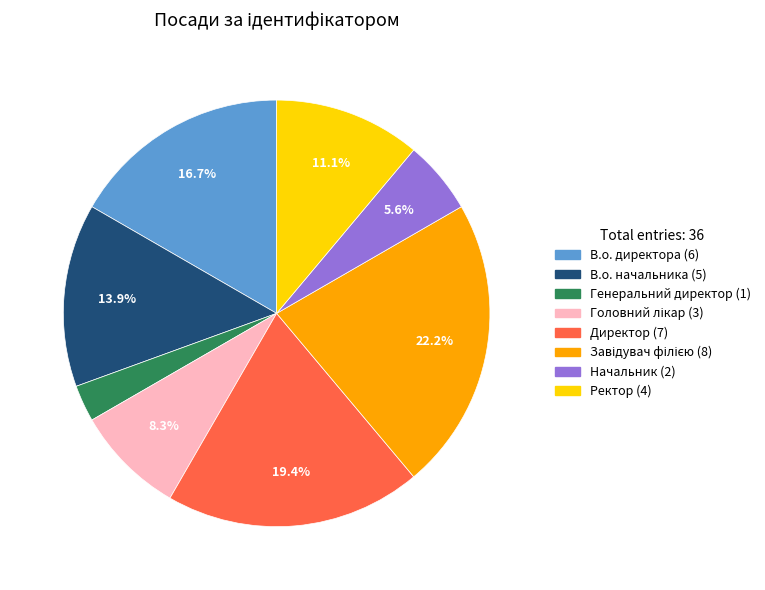

Combined, do В.о. начальника and Начальник account for over 50%?

No